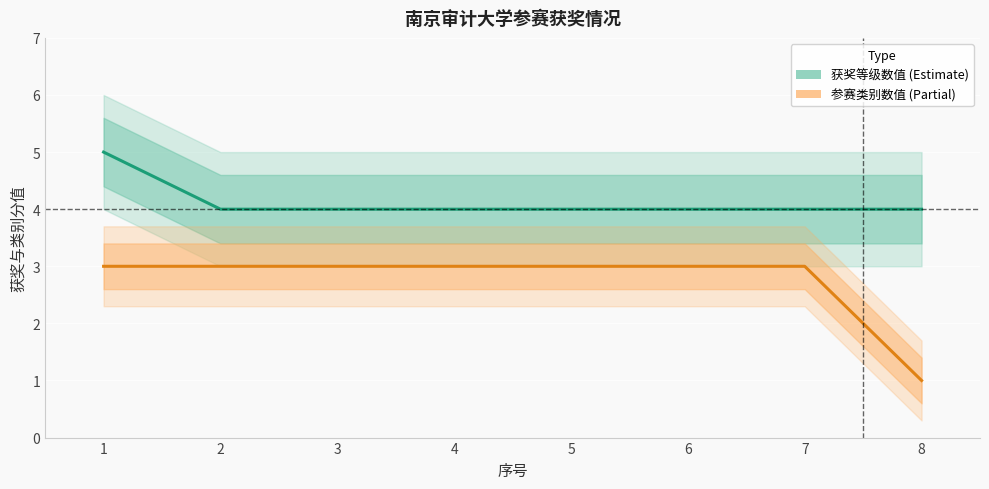

Rank the series by their average value, from lowest to highest.

参赛类别数值, 获奖等级数值